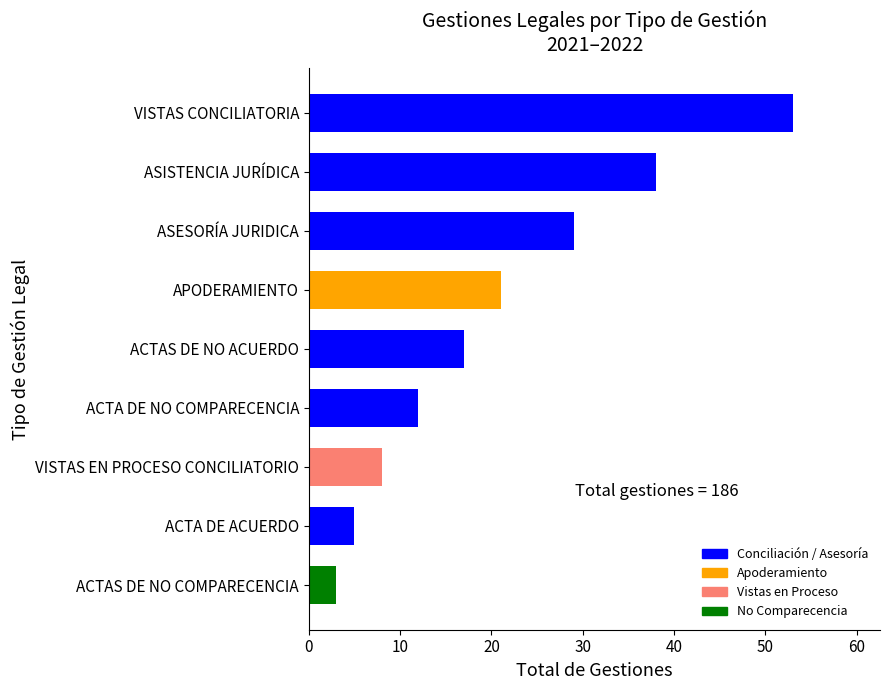

What is the difference between the maximum and second lowest values?

48